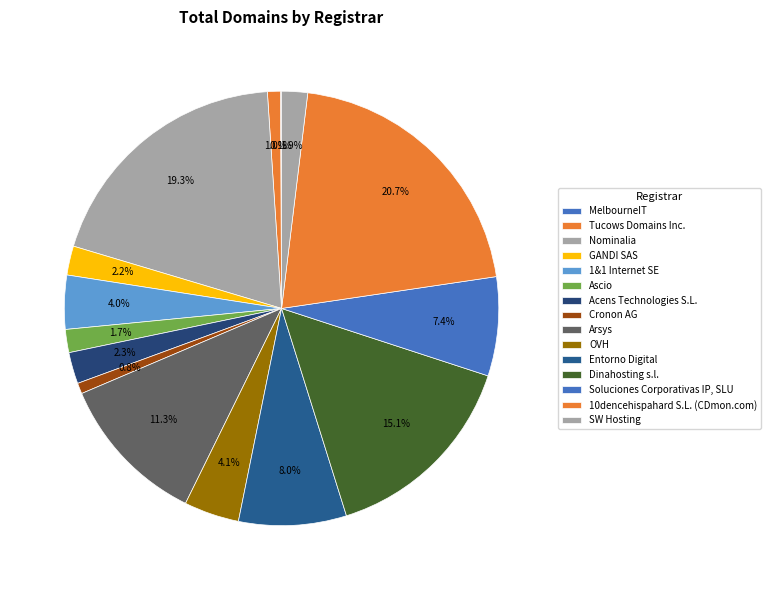

Do Arsys and Entorno Digital together represent more than half of the pie?

No